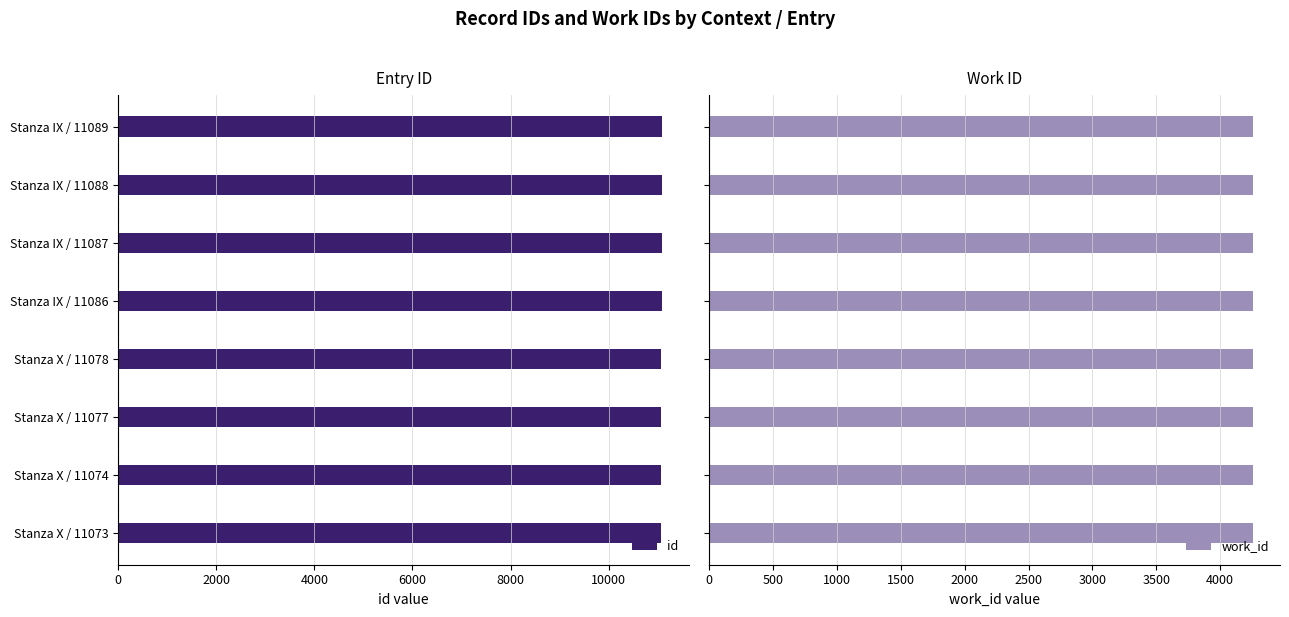

What is the lowest value of the id series?

11073